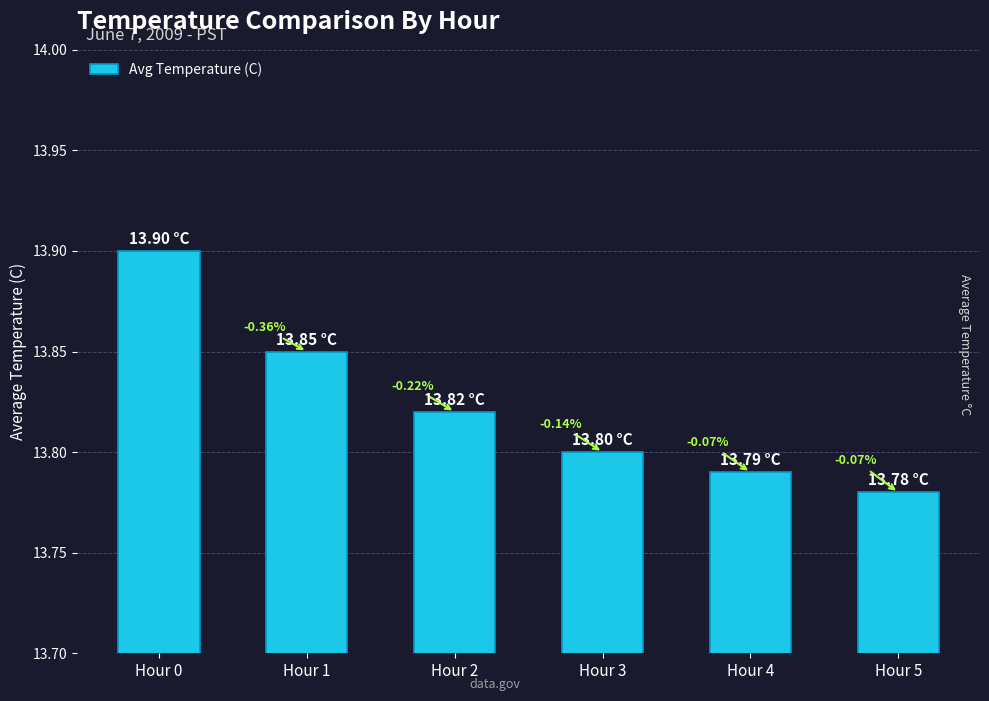

What is the value of the 2nd bar from the left?

13.8